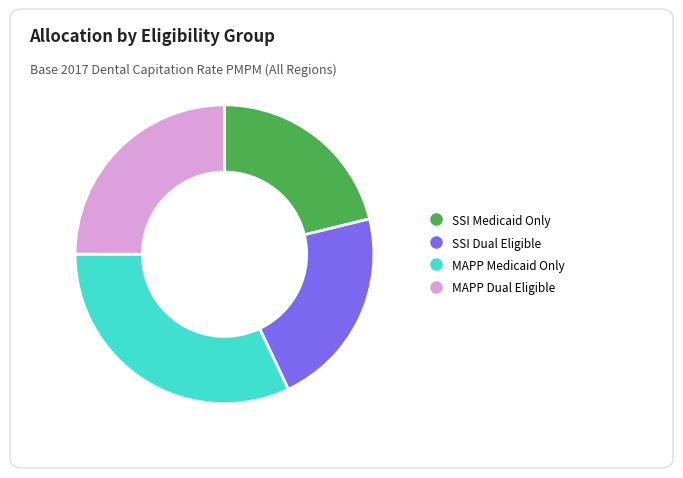

What is the ratio of the value at SSI Medicaid Only to the value at MAPP Medicaid Only?

0.7